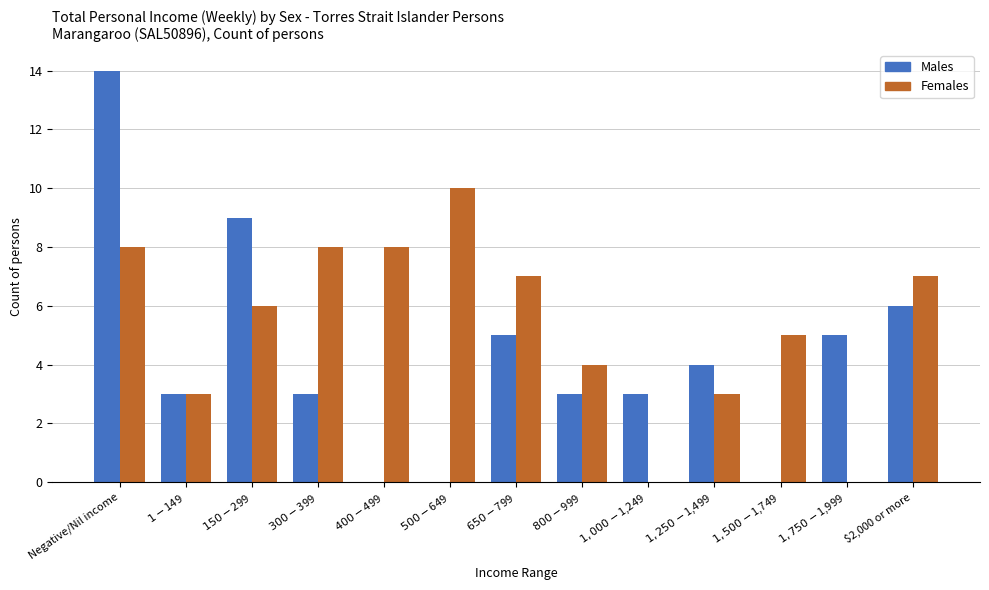

The value of Females at $1,250-$1,499 is 5. True or false?

False